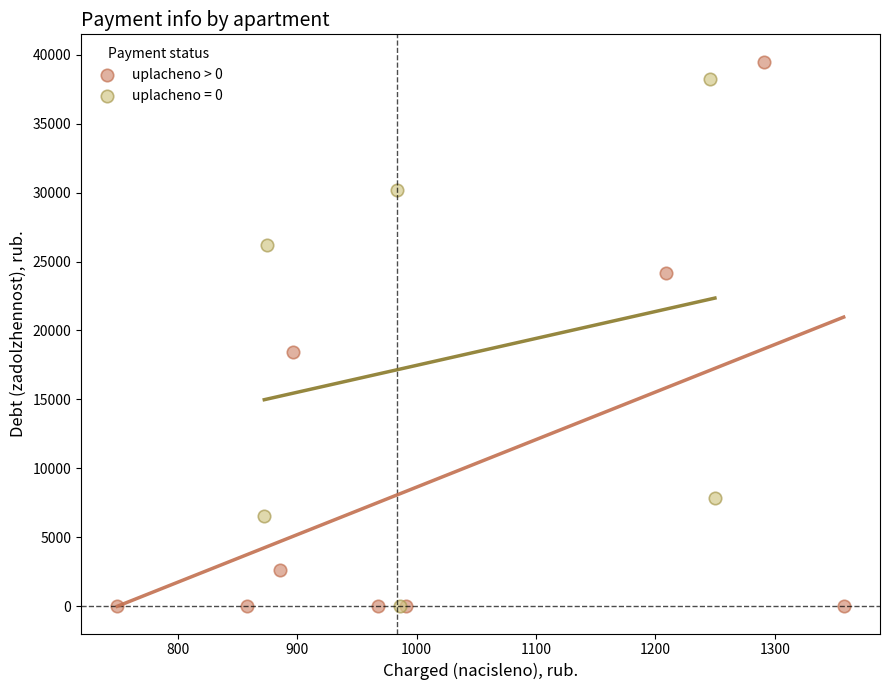

Which series has the largest Y range (max minus min)?

uplacheno > 0